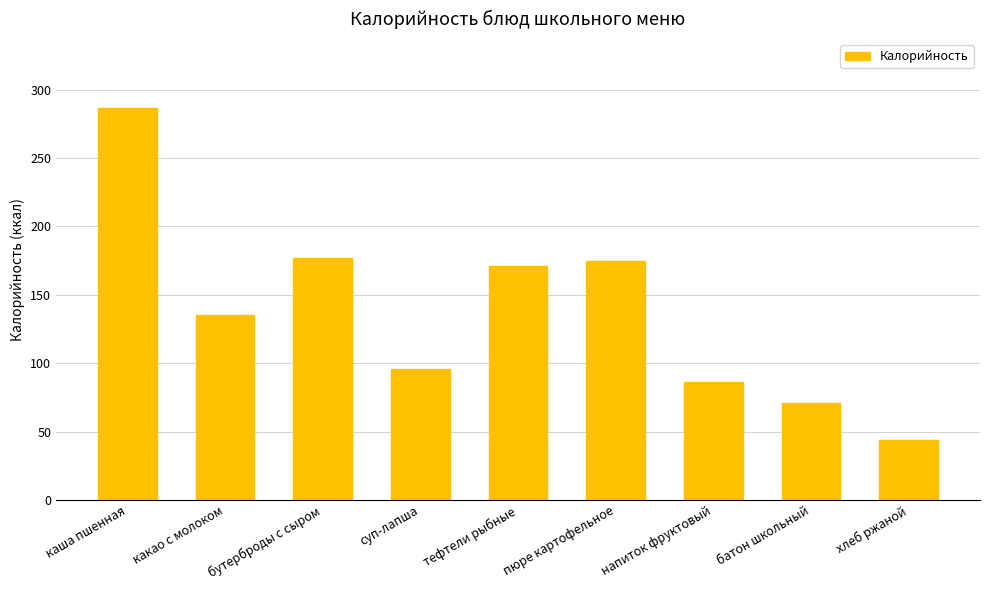

Reading left to right, extract all data points from this chart.

287	135	177	96	171	175	86	71	44